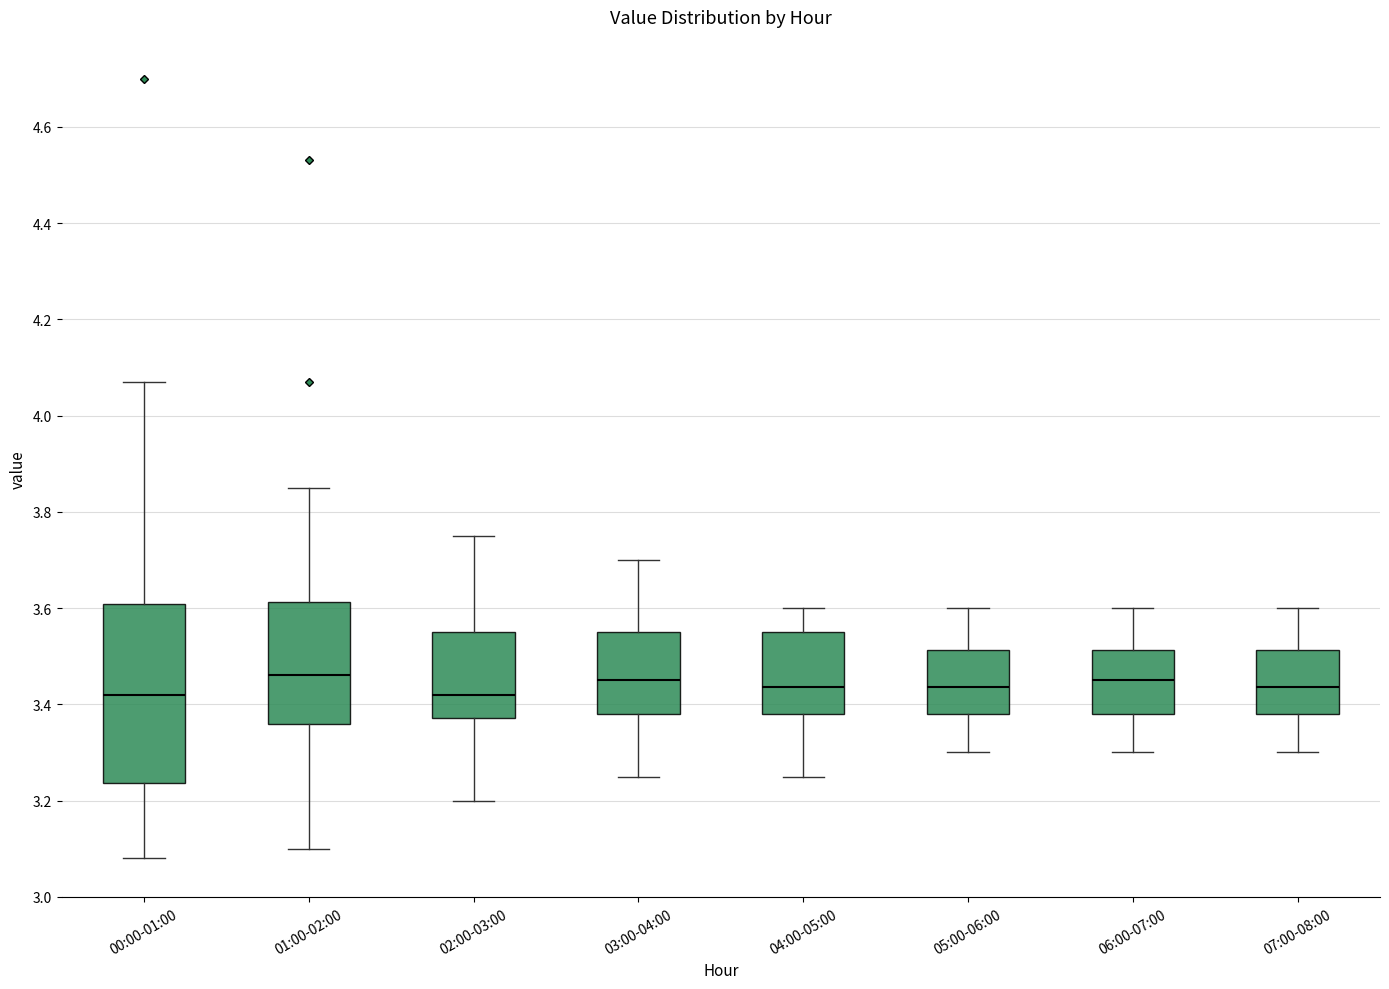

Where does the median line of the box for 00:00-01:00 sit on the y-axis? The values are not printed on the chart, so give them approximately, as read against the axis.

3.42